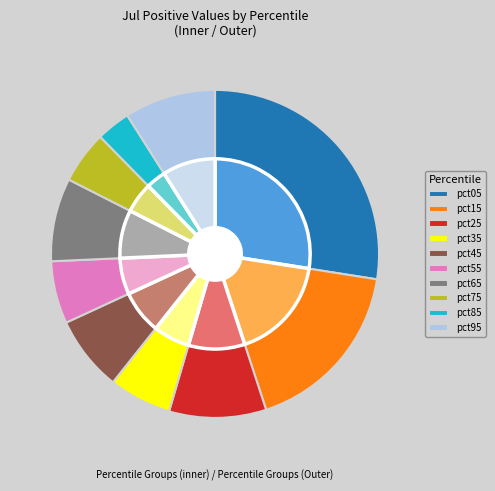

To the nearest percent, what is the average slice percentage?

10%